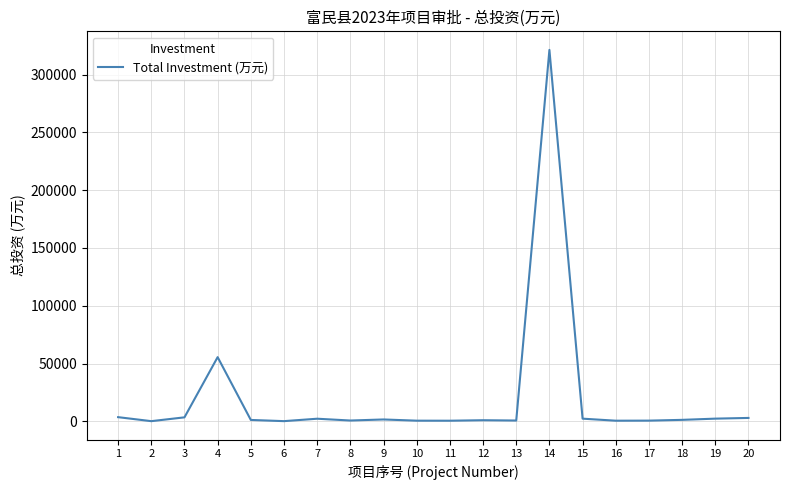

What is the maximum value shown in the chart?

321300.0